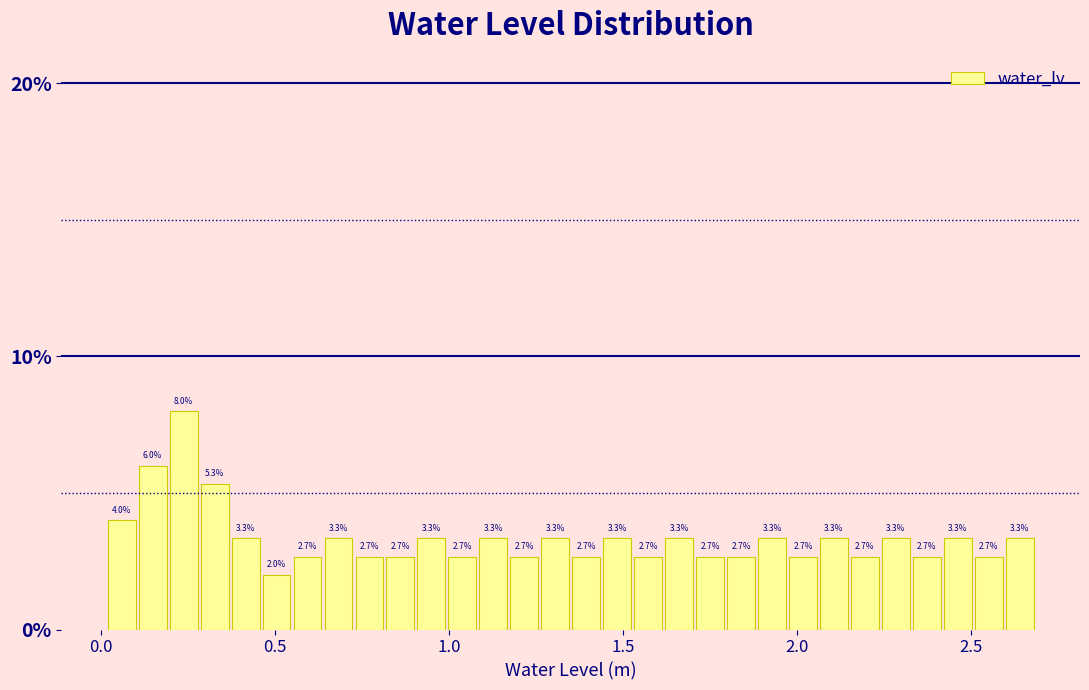

Read against the x-axis, roughly where is the centre of the tallest bar?

0.25